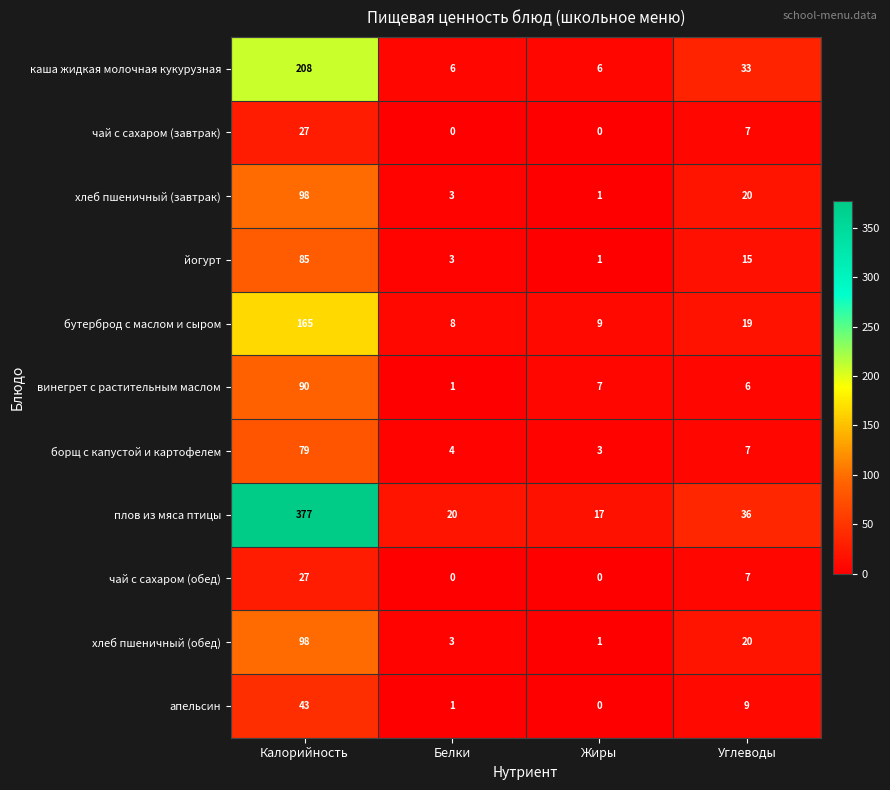

At which category is the sum across all series the highest?

Калорийность